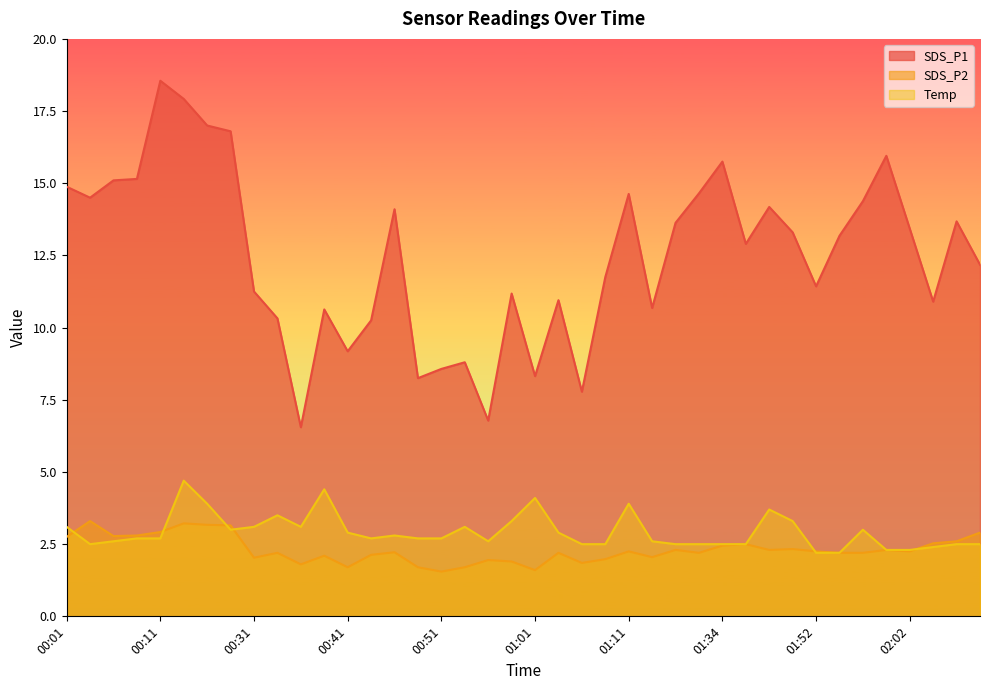

What is the smallest value displayed?

1.6